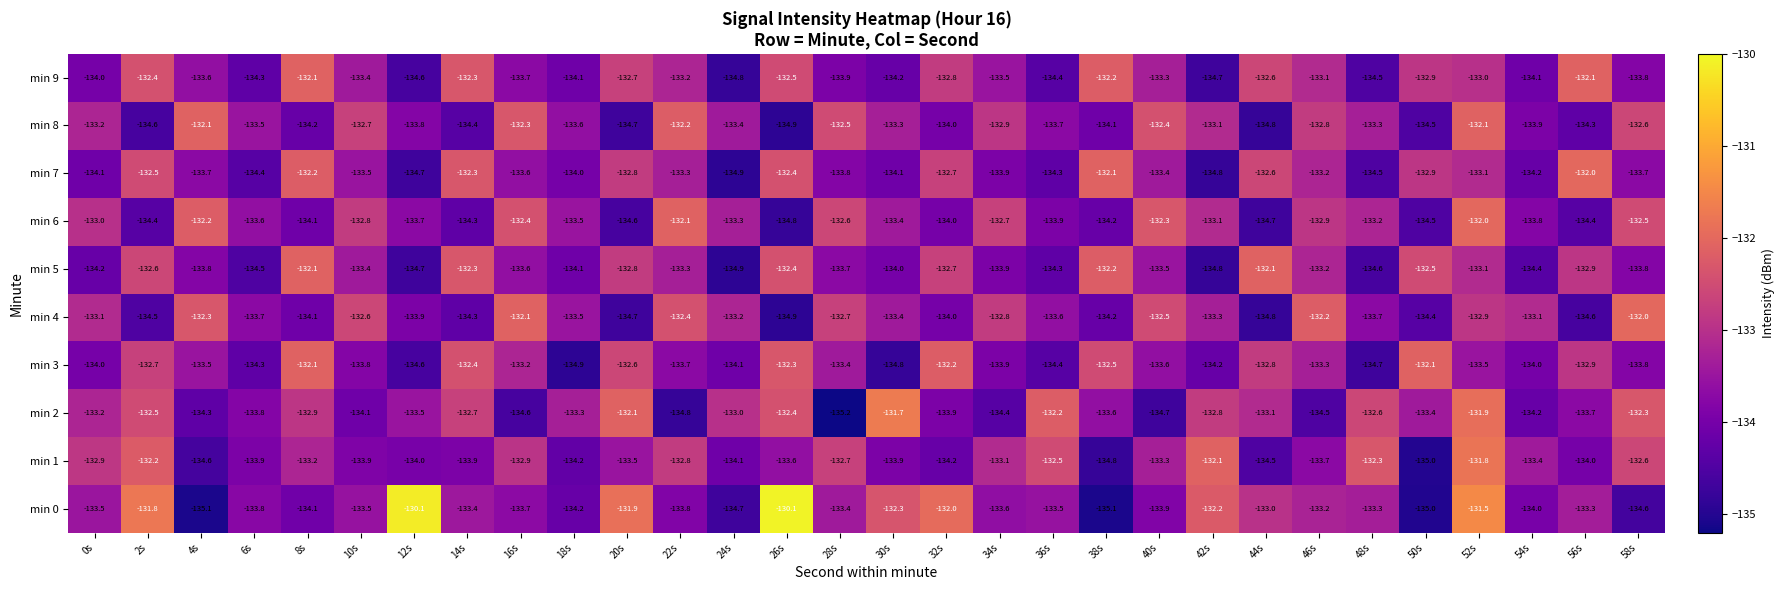

True or false: min 3 has a value of -212.7 at 58s.

False